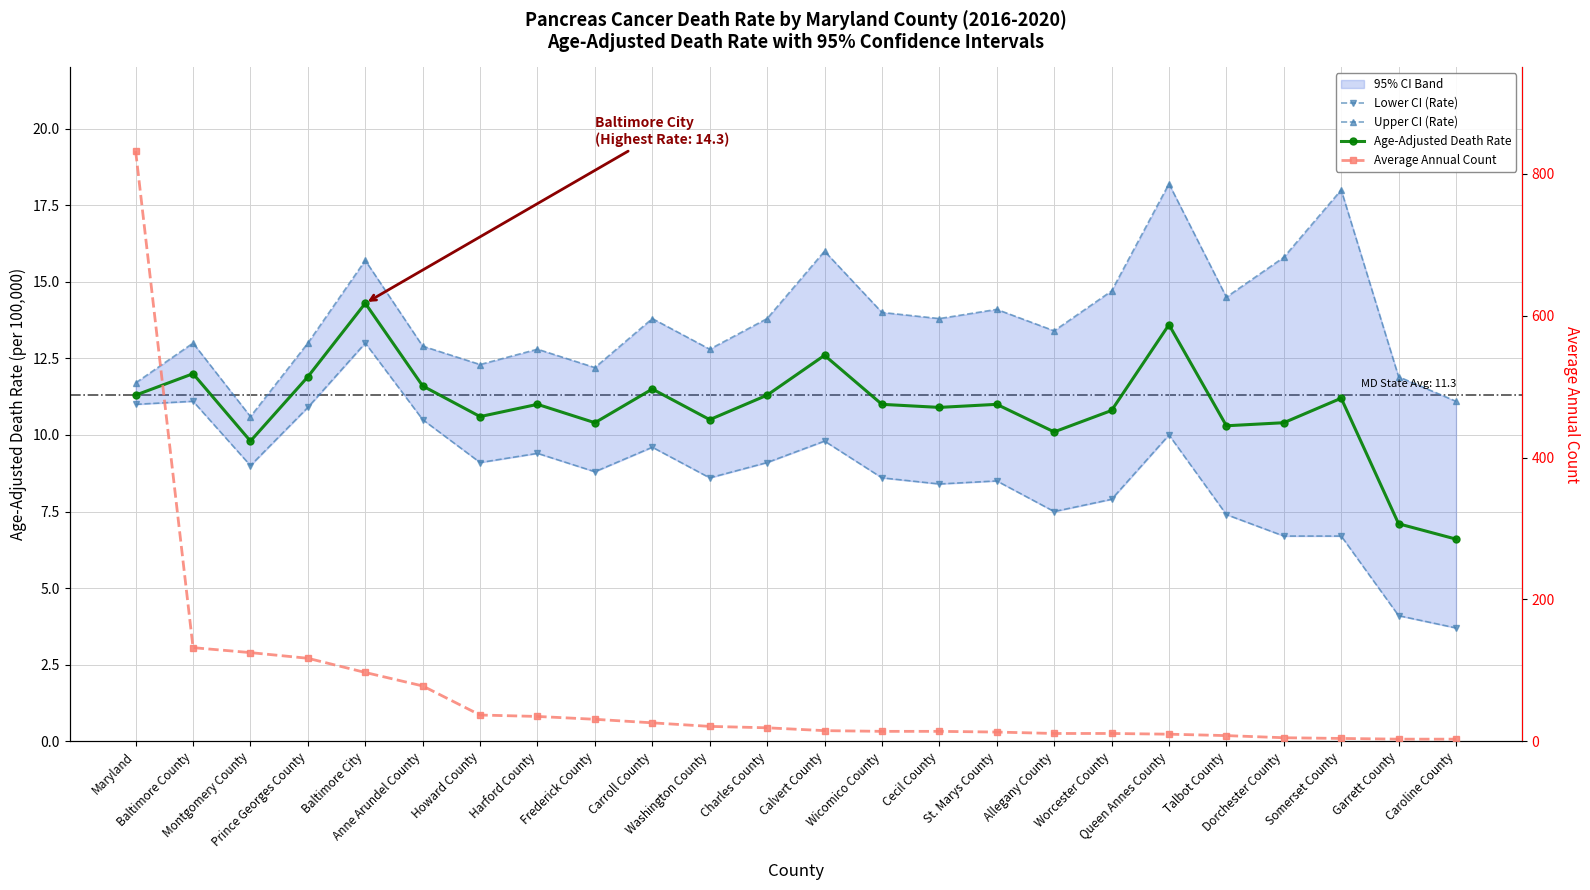

True or false: Lower CI (Rate) and Upper CI (Rate) intersect in this chart.

False